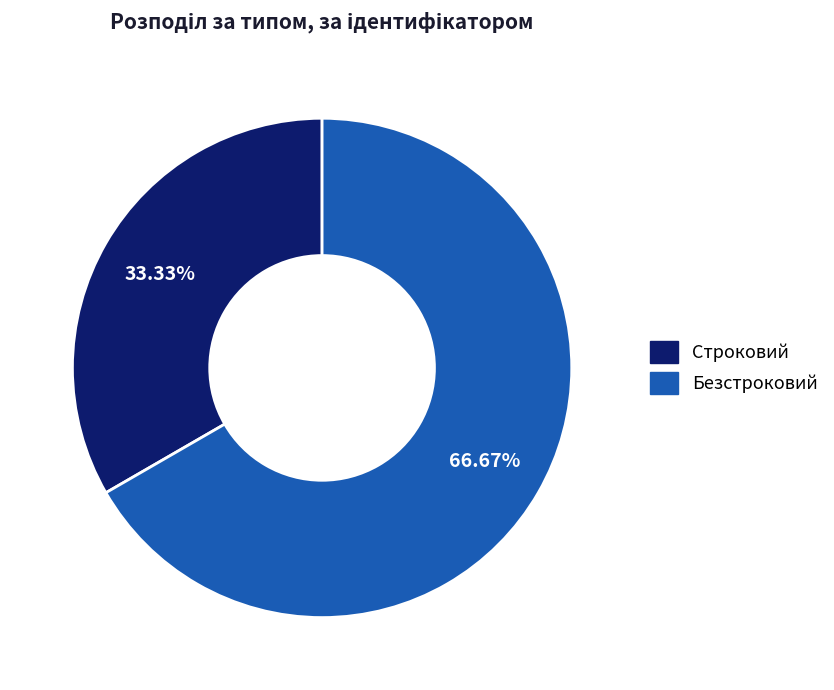

How many segments does this pie chart have?

2